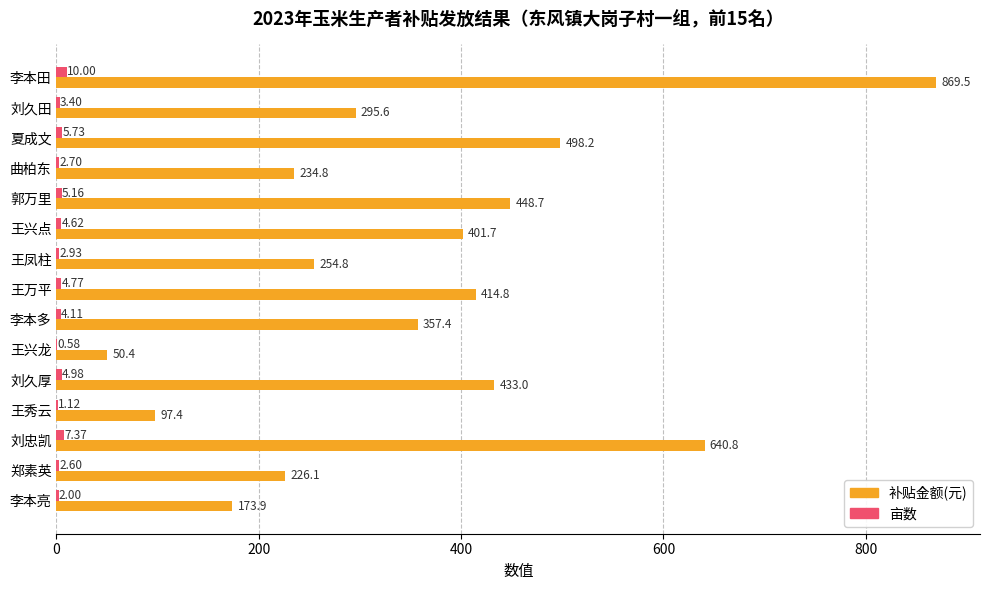

What is the total value across all series at 王兴点?

406.3